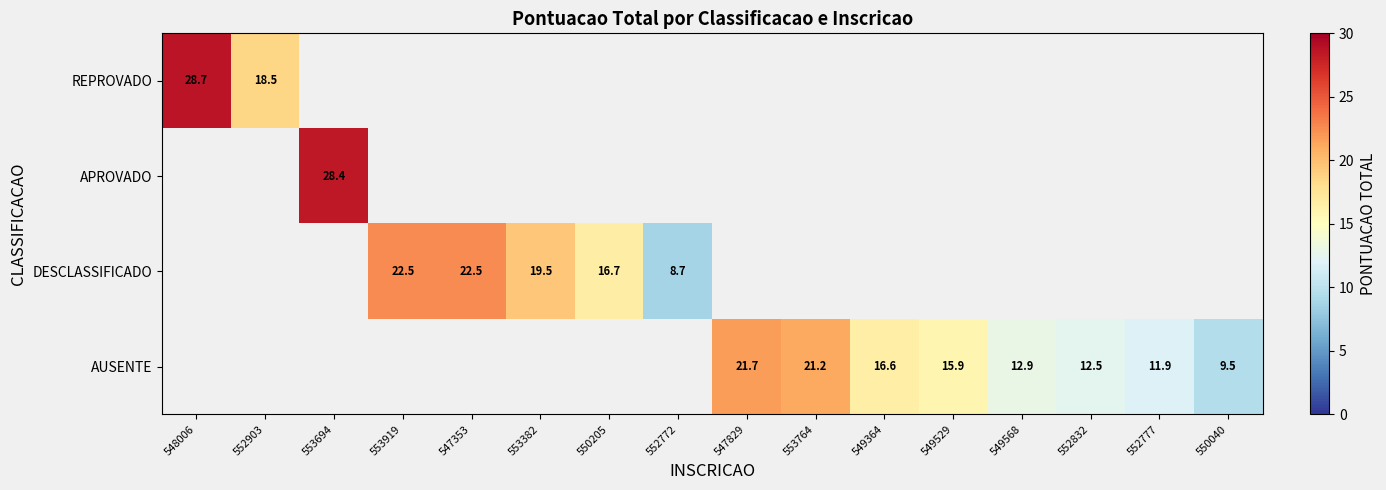

Is the value of DESCLASSIFICADO at 547353 greater than the value of REPROVADO at 549364?

No